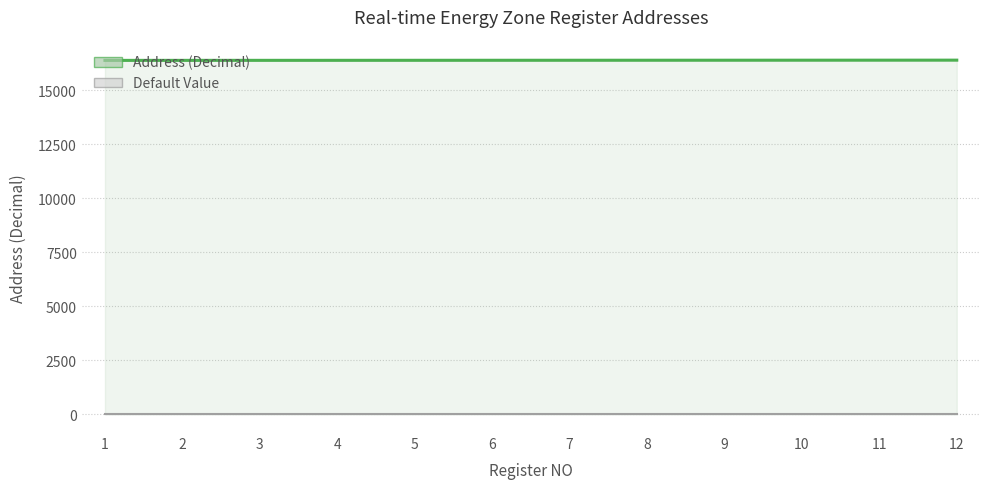

Which series changed the most between 5 and 6?

Address (Decimal)